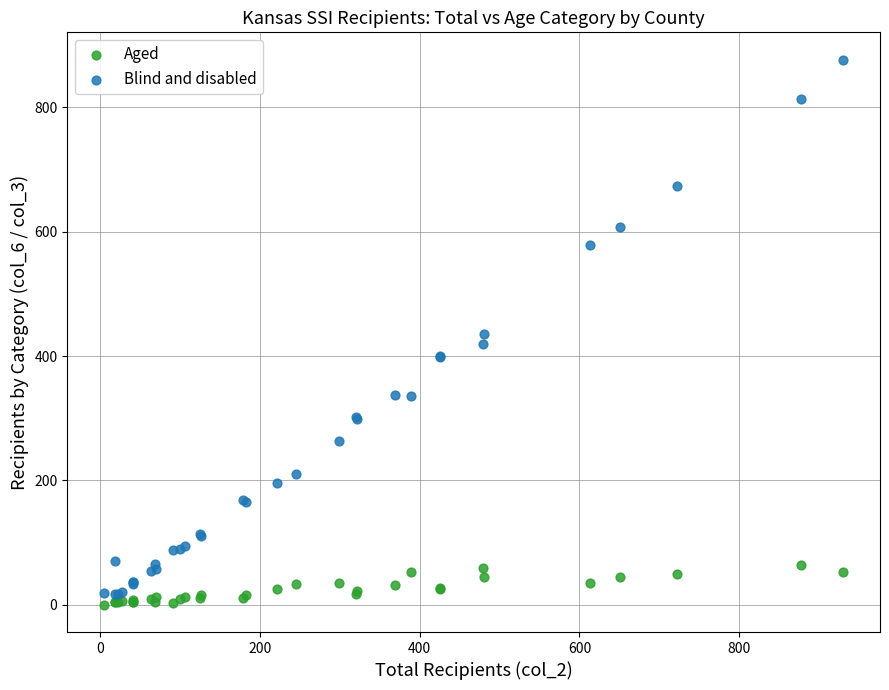

Which series contains the highest Y value?

Blind and disabled